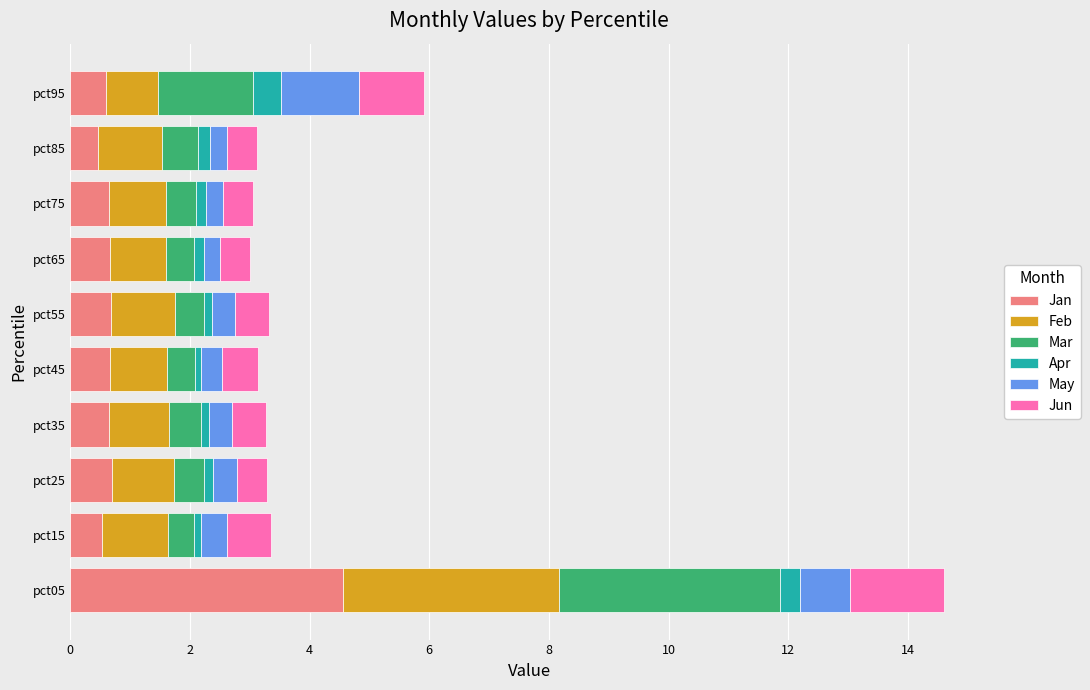

What is the highest value of the Jan series?

4.6